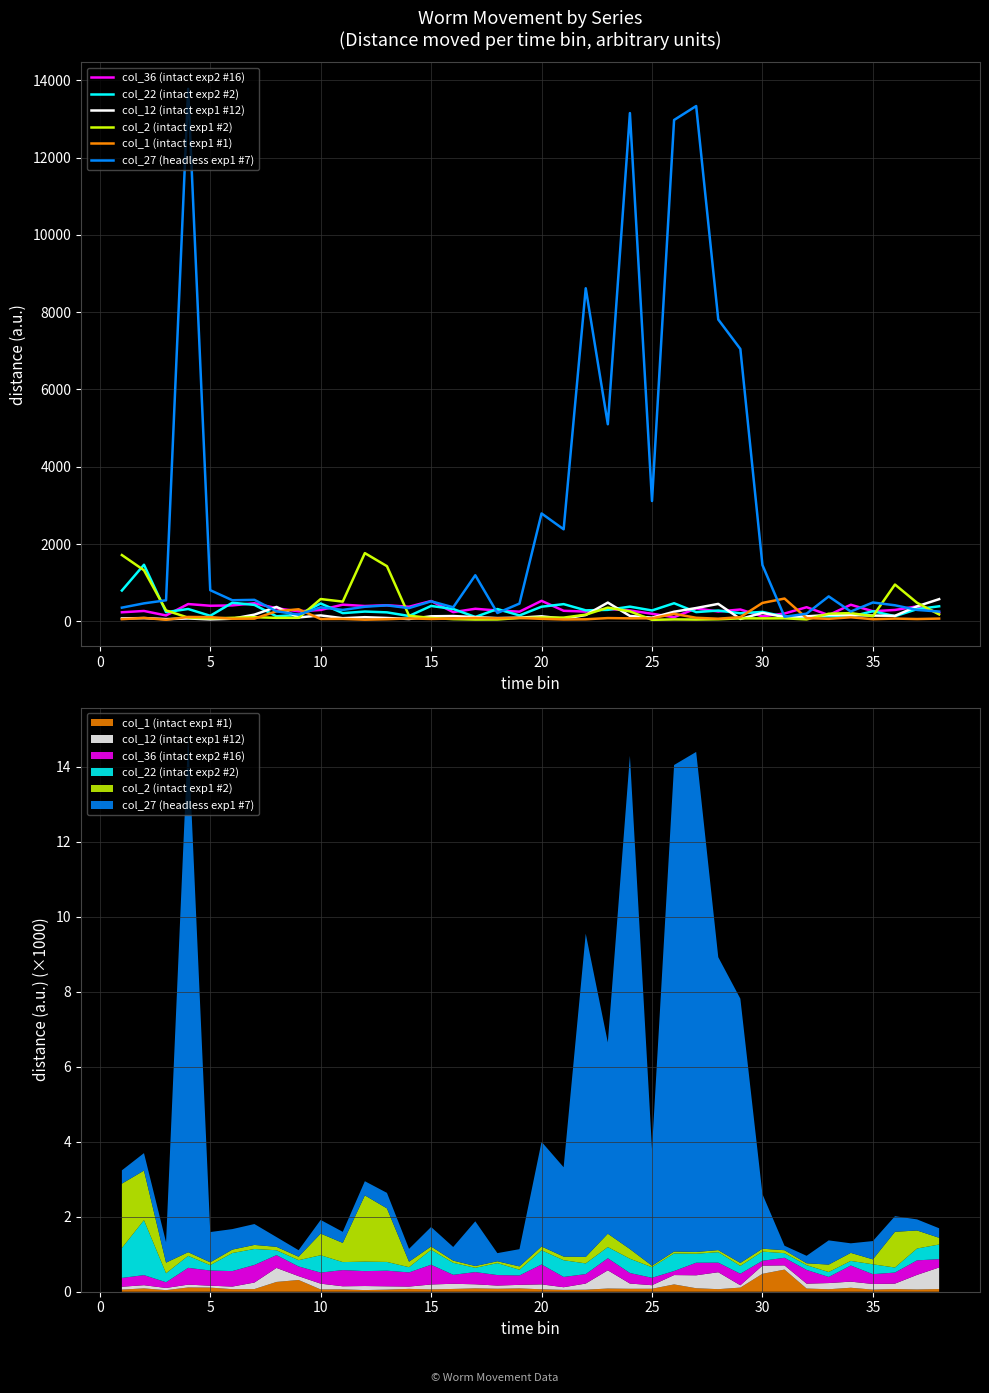

How many lines are shown in the chart?

6